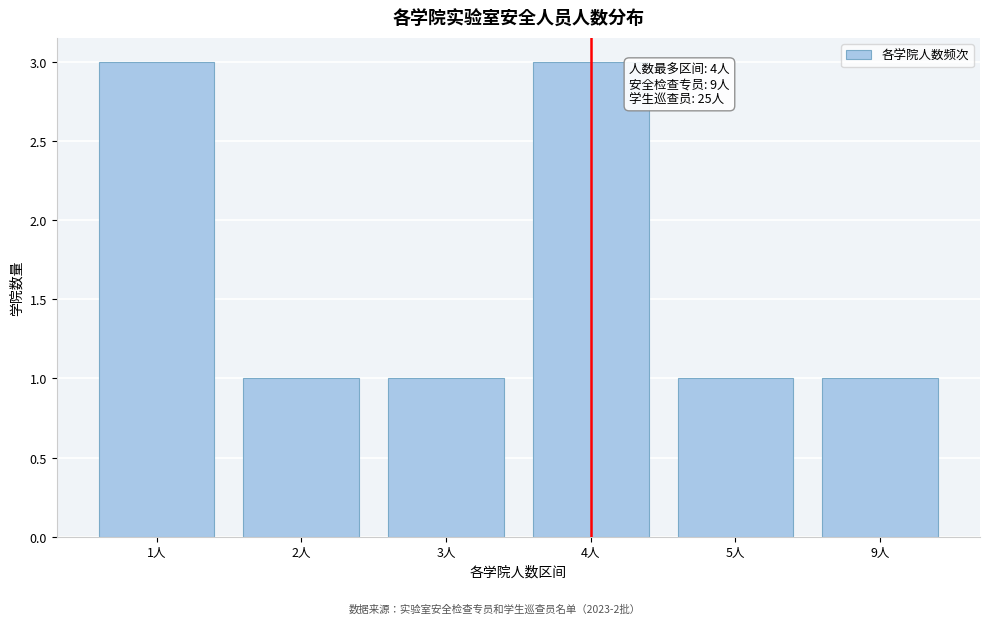

Reading right to left, transcribe all the data shown in this chart.

9人=1	5人=1	4人=3	3人=1	2人=1	1人=3